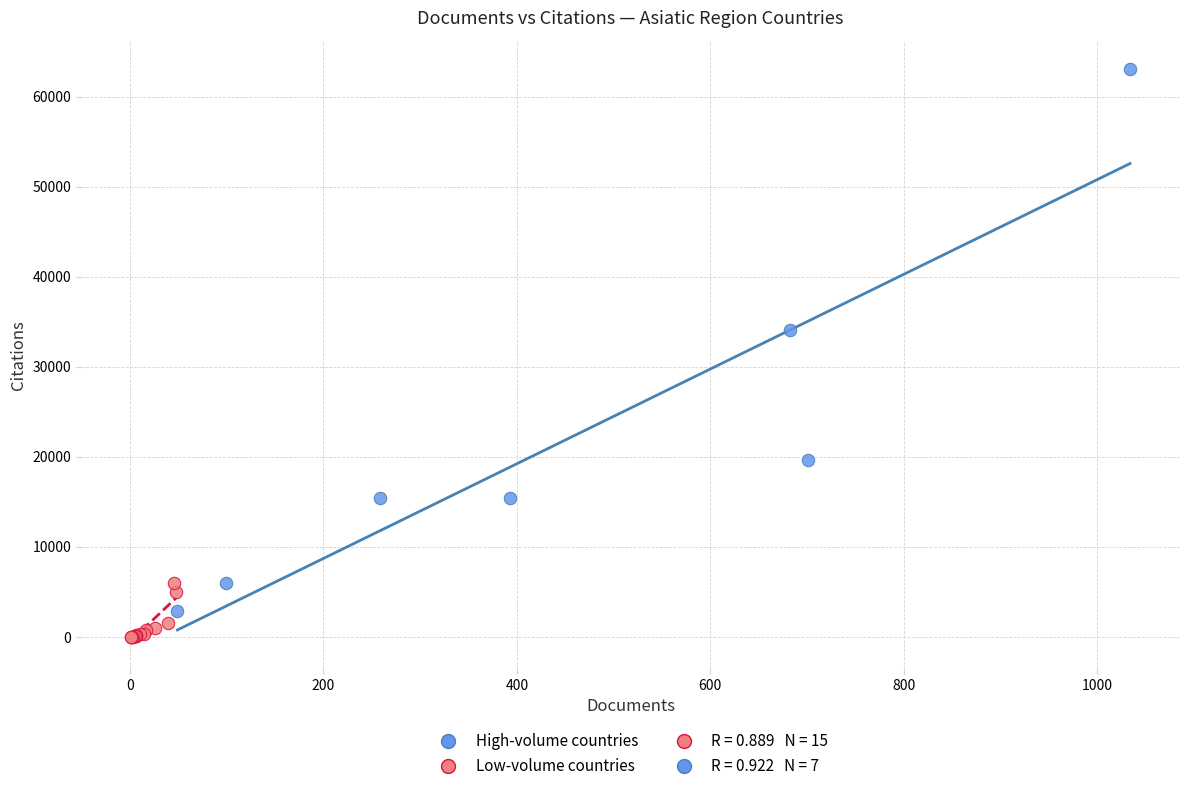

Which series contains the lowest Y value?

Low-volume countries